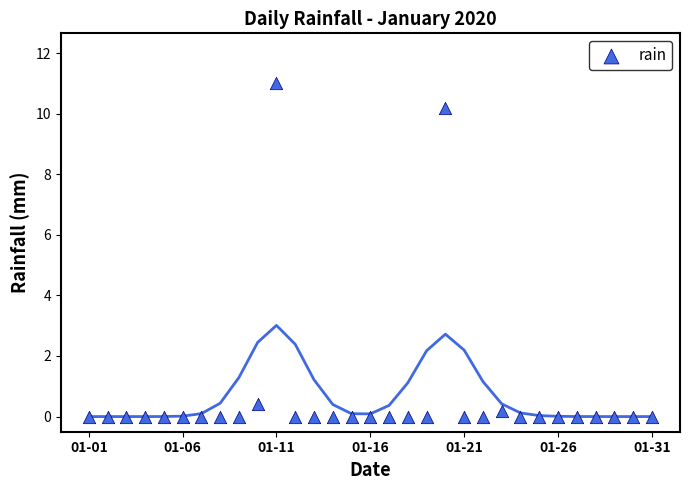

What is the range of Y values (max minus min)?

11.0